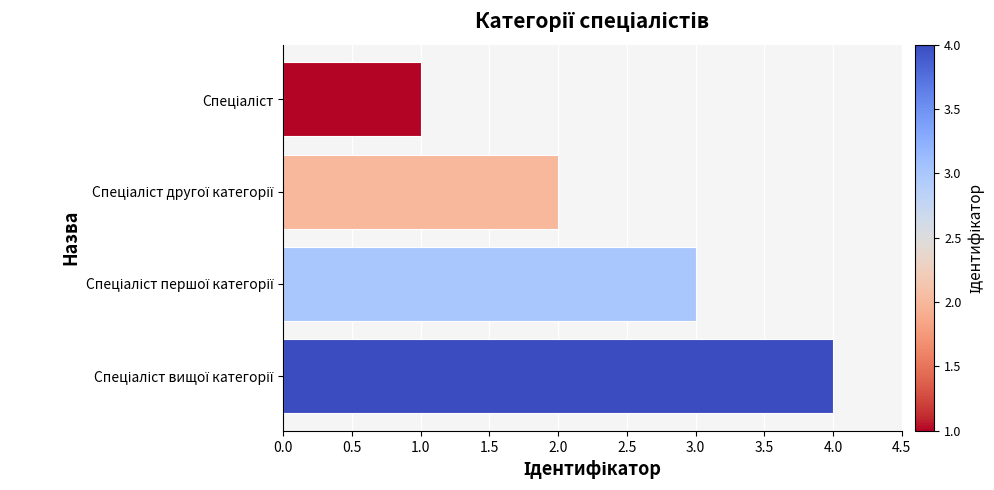

What is the sum of all values?

10